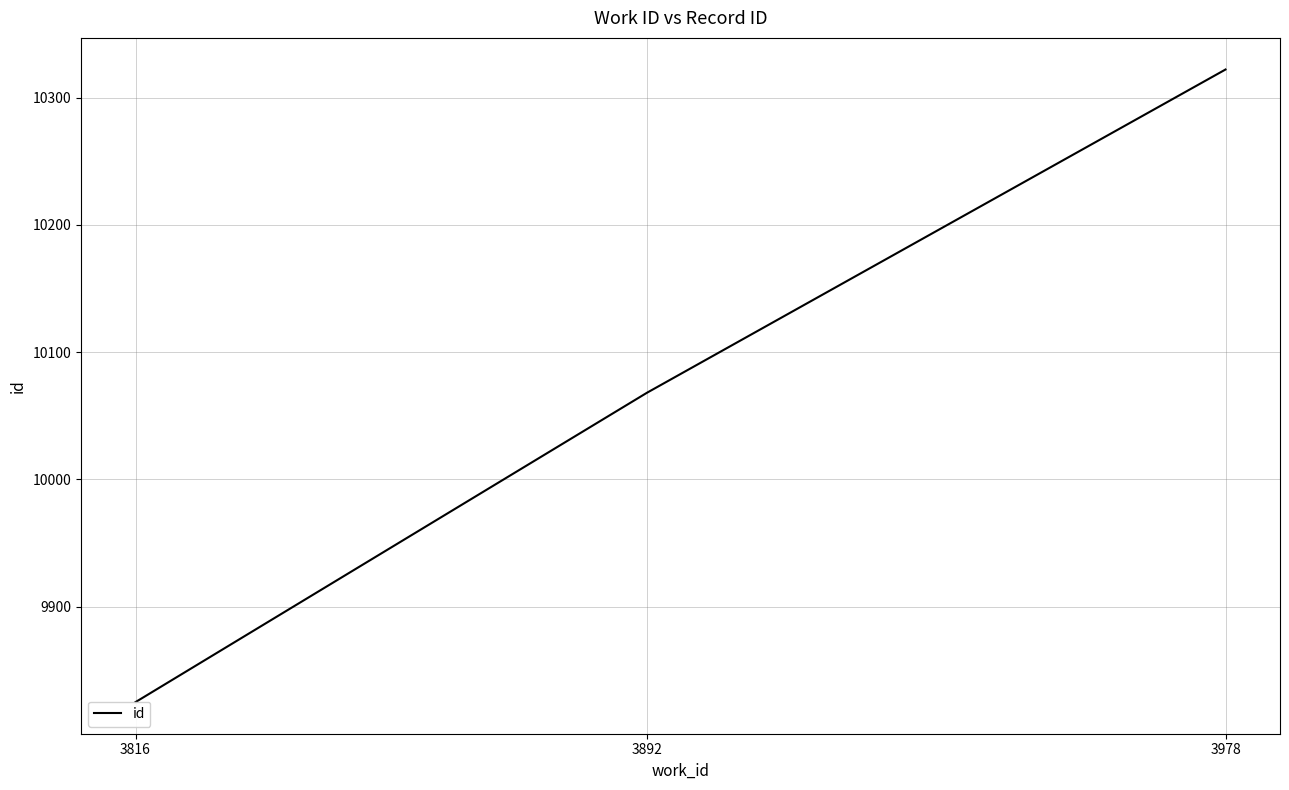

Reading left to right, transcribe all the data shown in this chart.

3816=9825	3892=10068	3978=10322